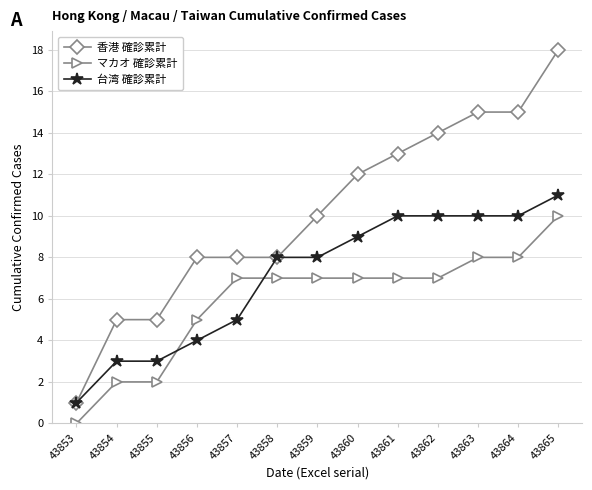

Reading left to right, extract all data points from this chart.

香港 確診累計: 1	5	5	8	8	8	10	12	13	14	15	15	18
マカオ 確診累計: 0	2	2	5	7	7	7	7	7	7	8	8	10
台湾 確診累計: 1	3	3	4	5	8	8	9	10	10	10	10	11